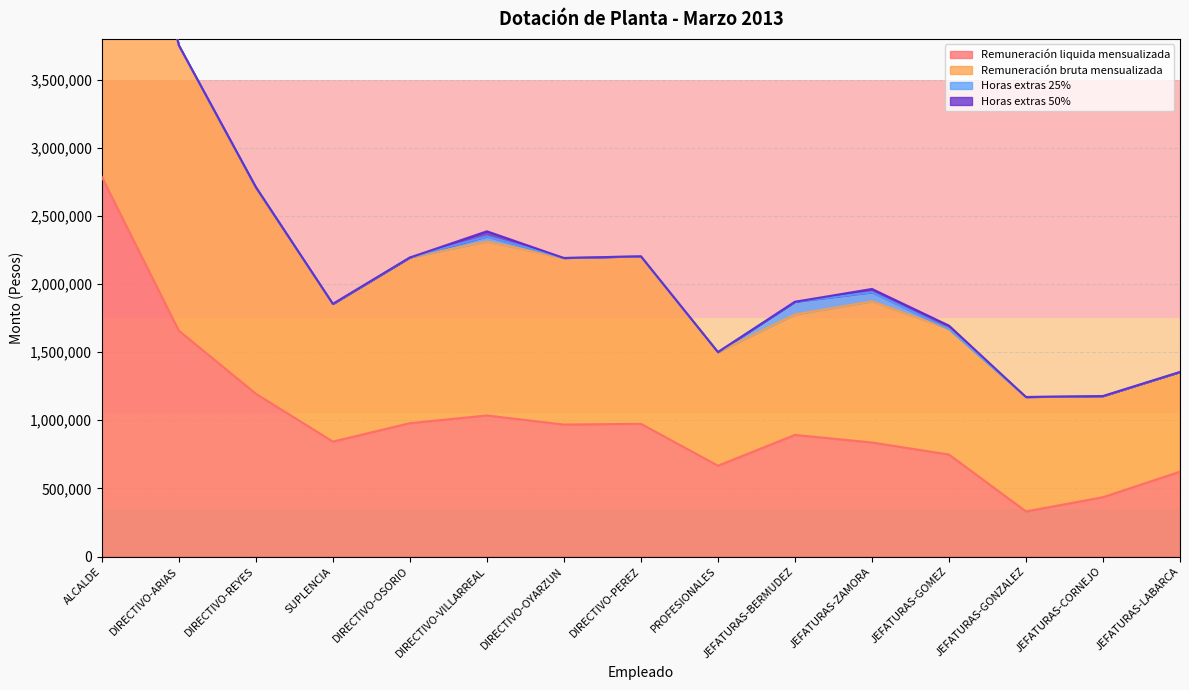

True or false: Remuneración bruta mensualizada has a value of 2324548 at PROFESIONALES.

False